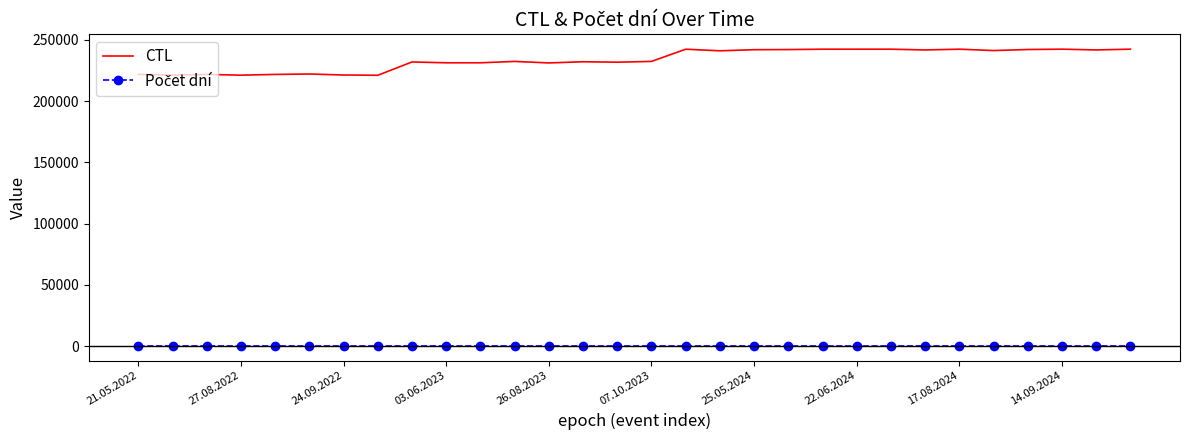

What is the difference between the maximum and minimum values in the CTL series?

21319